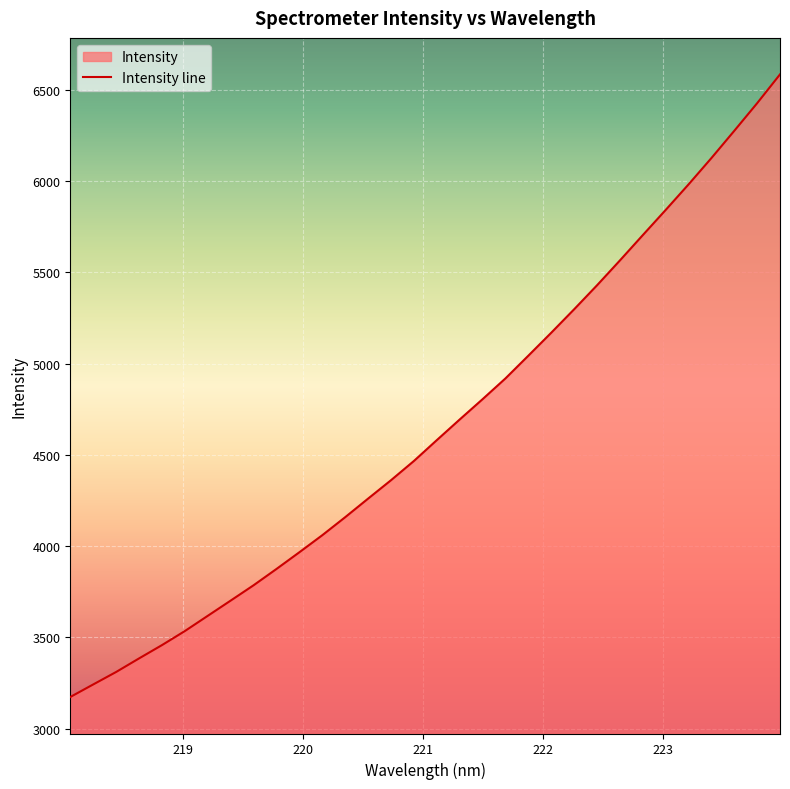

What position from the right is 222.6447?

8